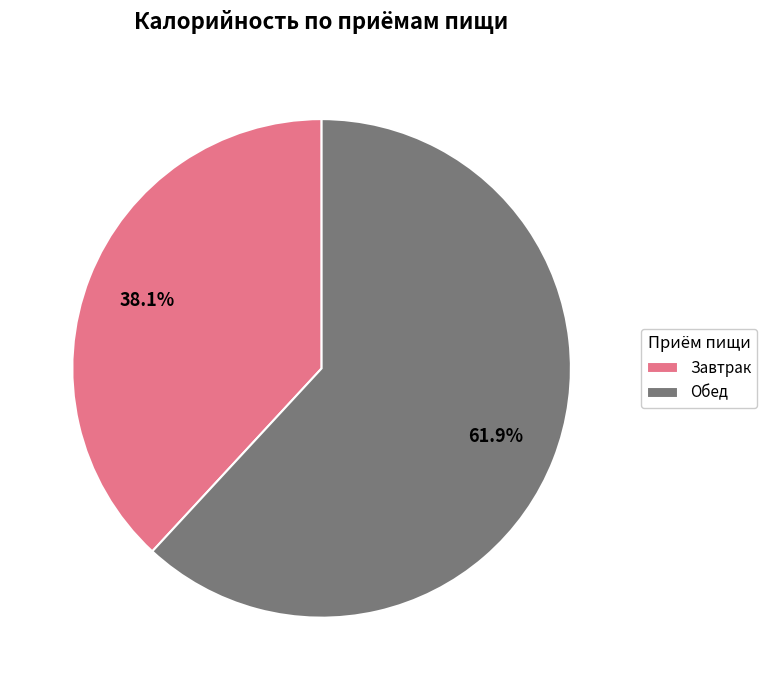

Rank the categories by value from lowest to highest.

Завтрак, Обед